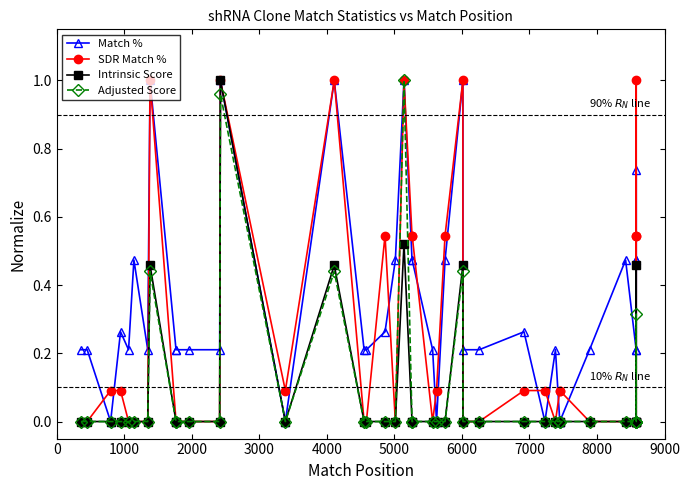

Is the value of Match % at 31 greater than the value of Adjusted Score at 29?

No